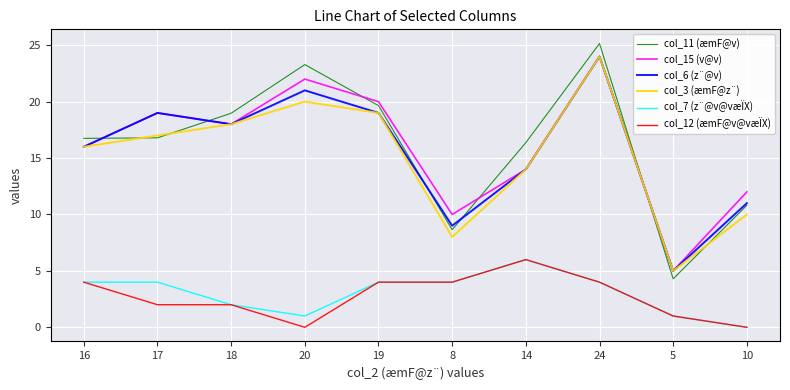

What is the minimum value for col_11 (æmF@v)?

4.3